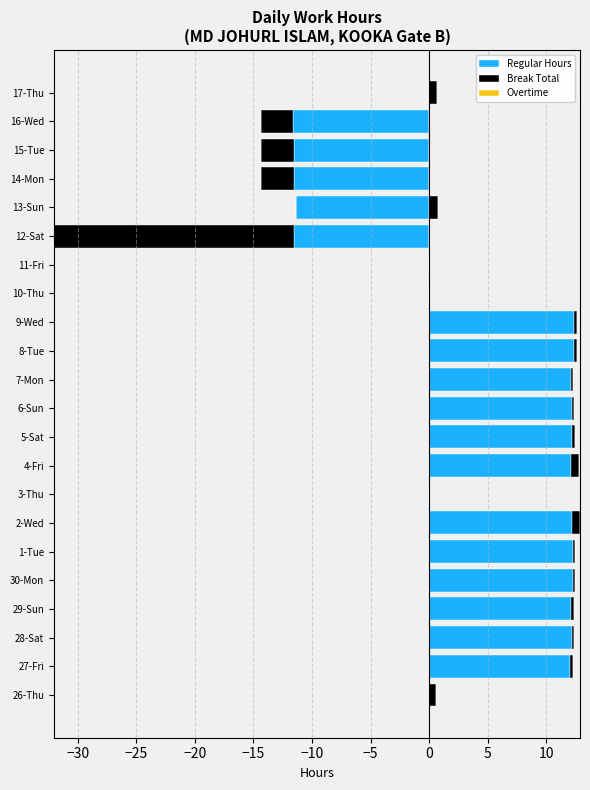

How many bars are there in each group?

3